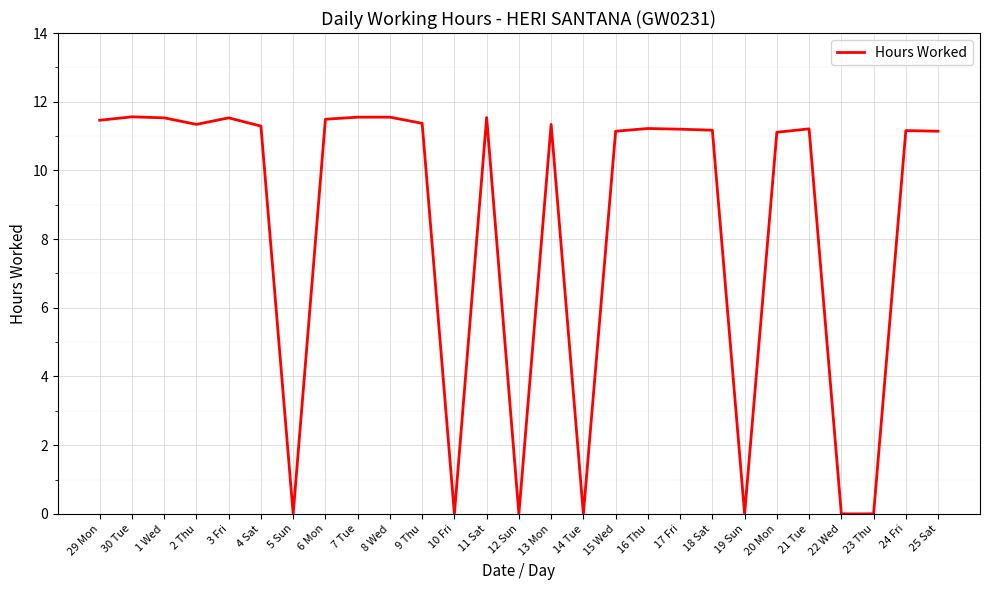

Is it true that the value at 29 Mon is 4.8?

False